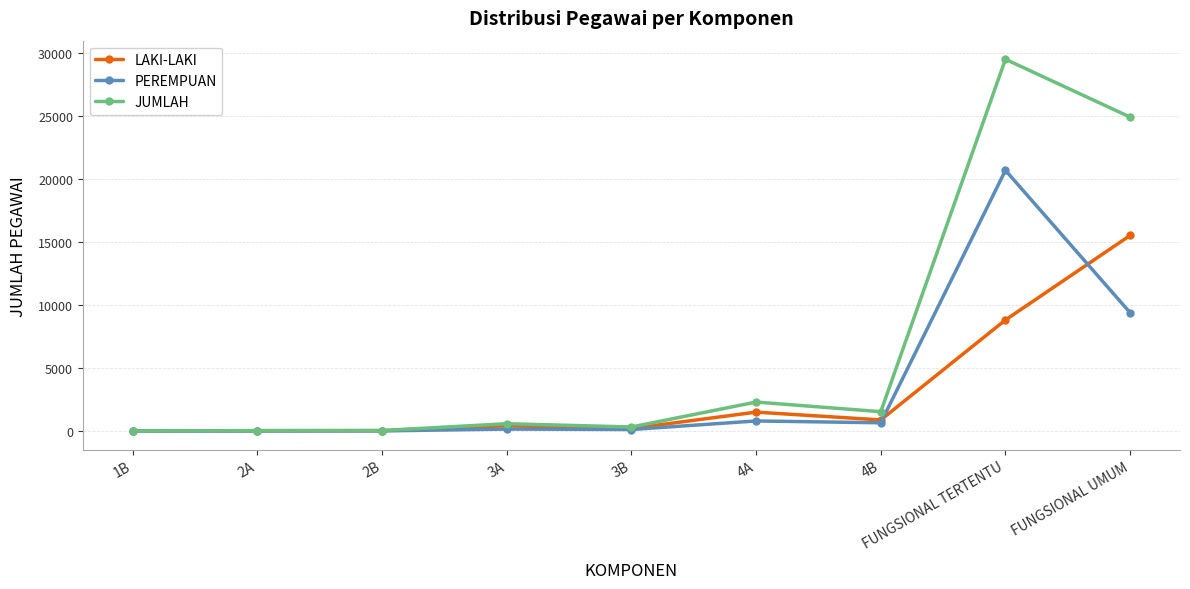

What is the spread (max minus min) of values at 2B?

32